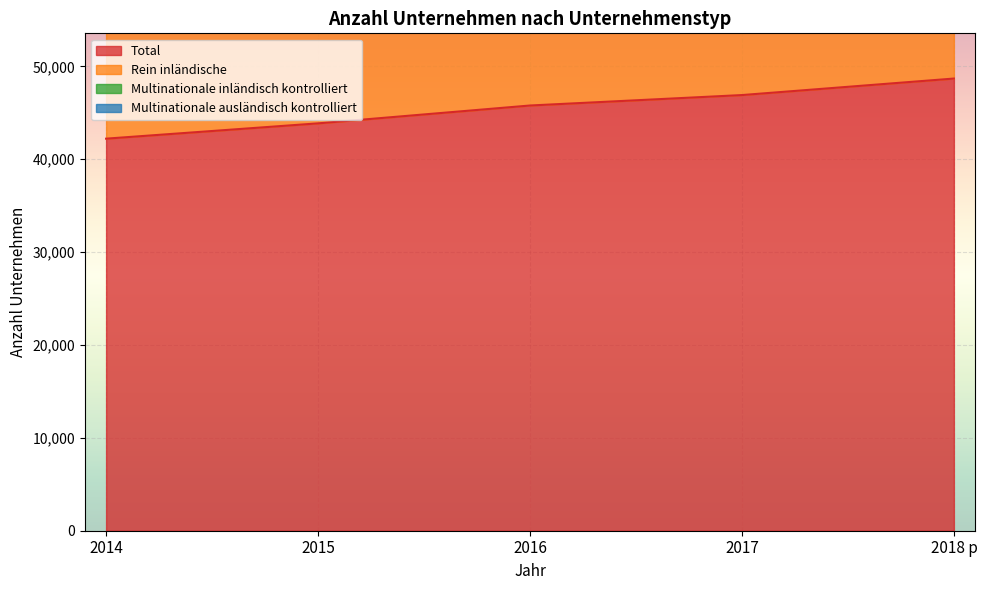

How many Rein inländische values are between 61990 and 66395?

3